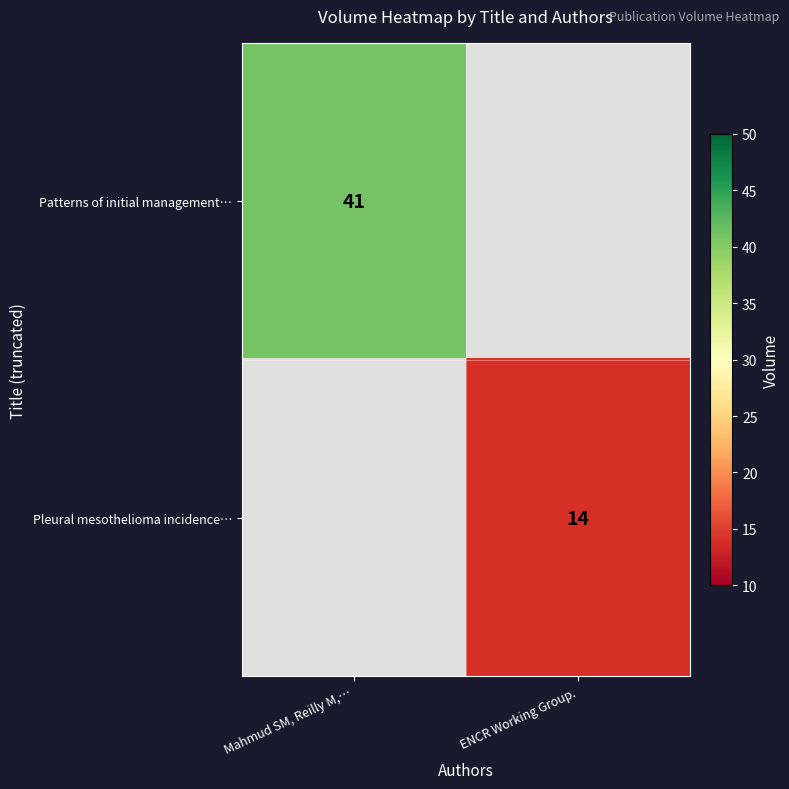

True or false: Pleural mesothelioma incidence… has a value of 10 at ENCR Working Group..

False